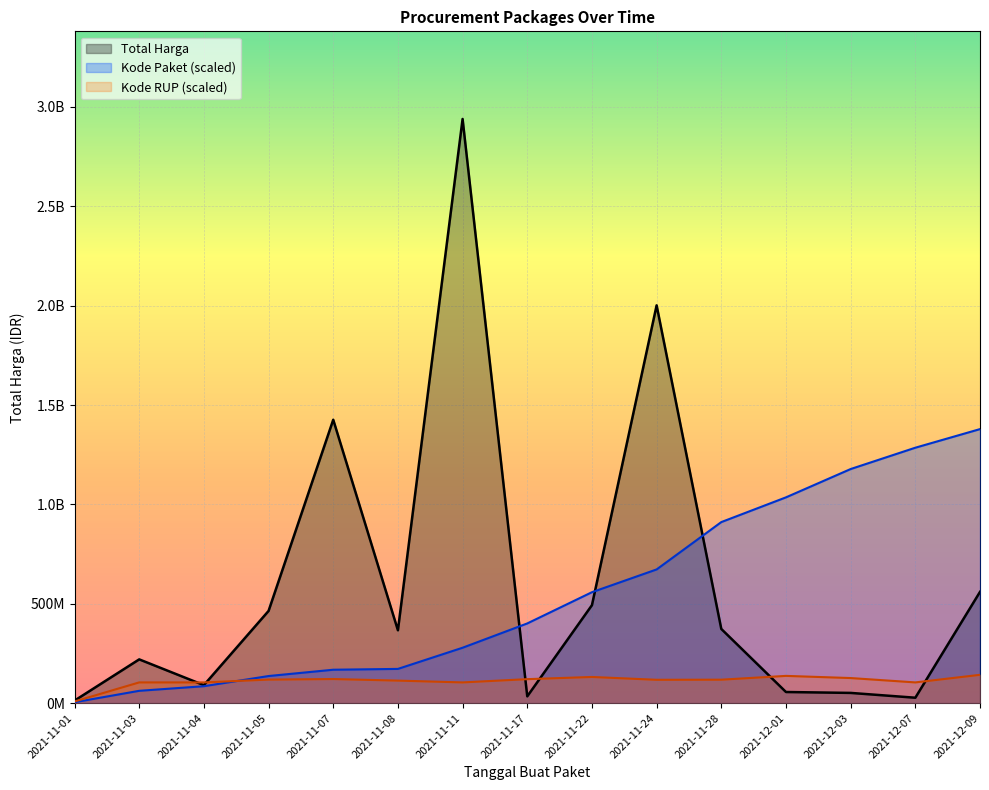

Which category has the lowest value in the Kode RUP series?

2021-11-01